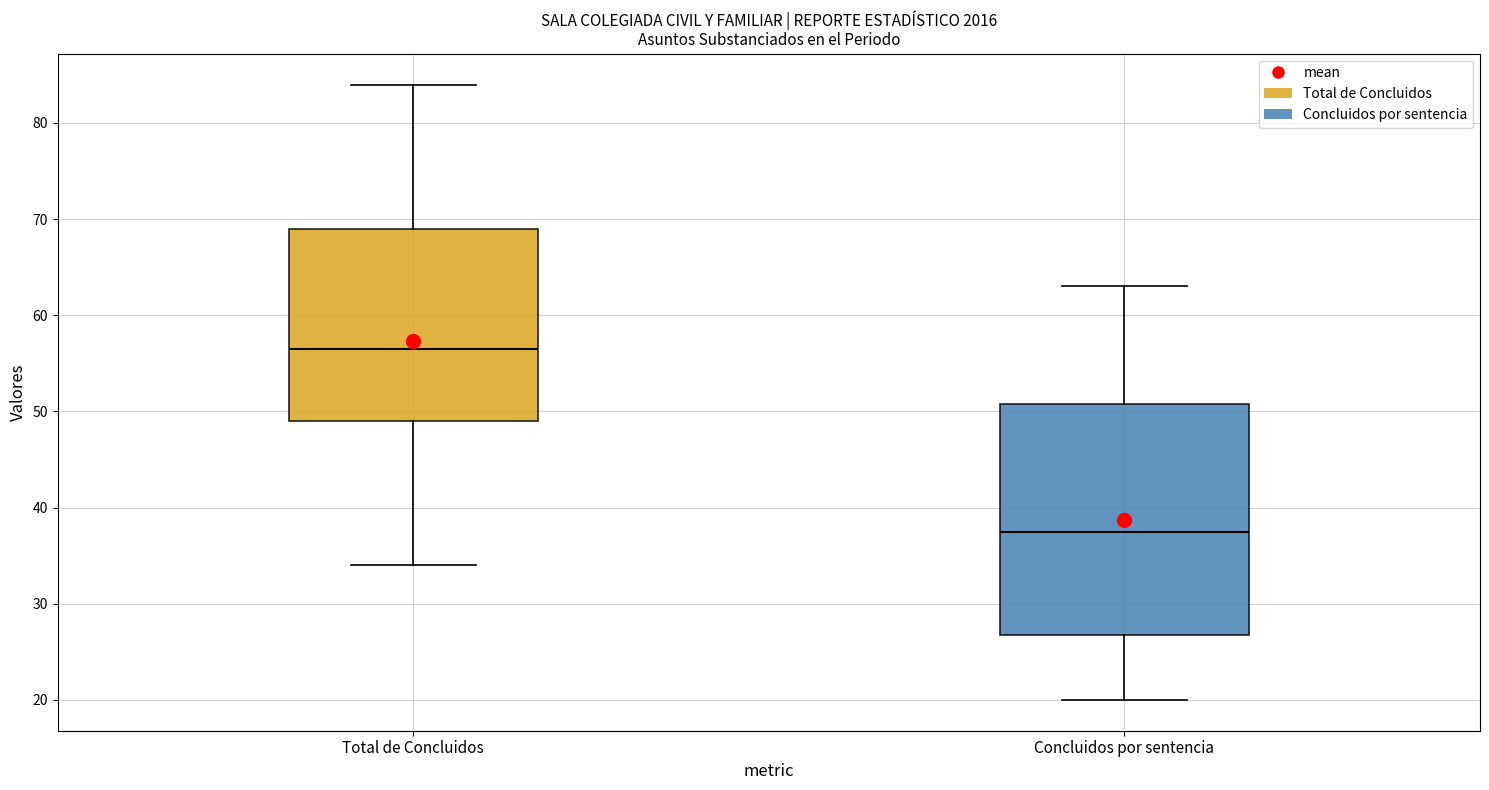

Reading left to right, transcribe this box plot: for each box, give where its median line is, the range the box spans, and where its two whiskers end, as read against the y-axis. The values are not printed on the chart, so give them approximately, as read against the axis.

Total de Concluidos: median 57, box 49 to 69, whiskers 34 to 84
Concluidos por sentencia: median 38, box 27 to 51, whiskers 20 to 63